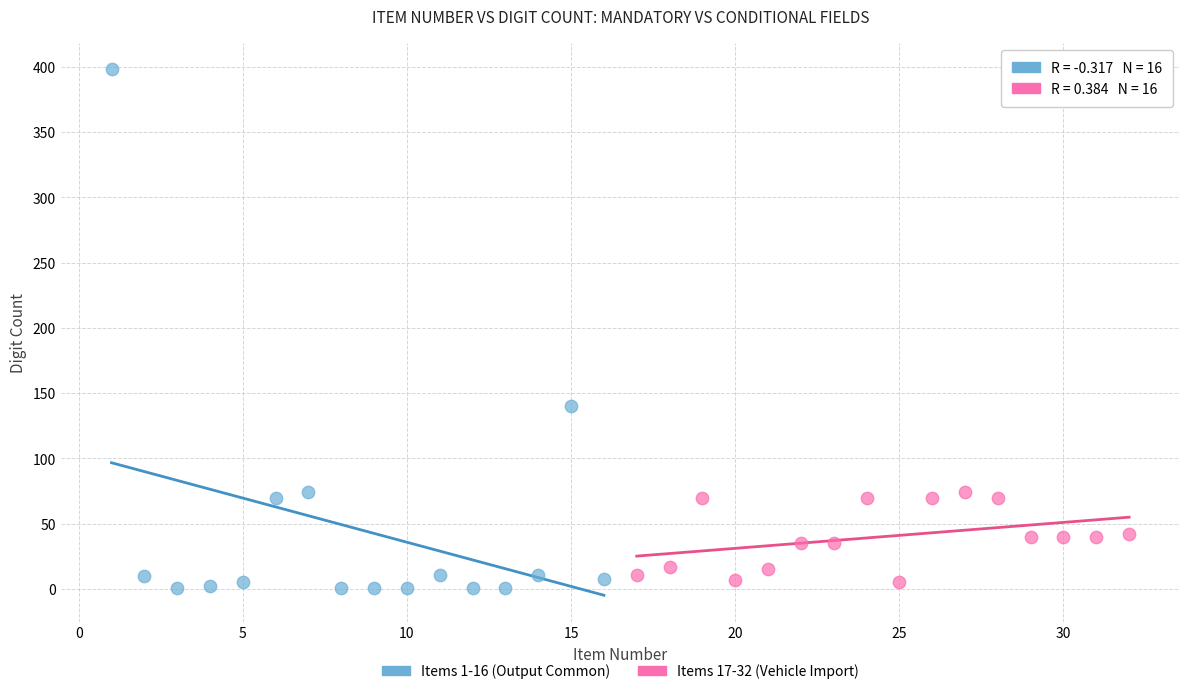

Which series has the largest Y range (max minus min)?

Items 1-16 (Output Common)